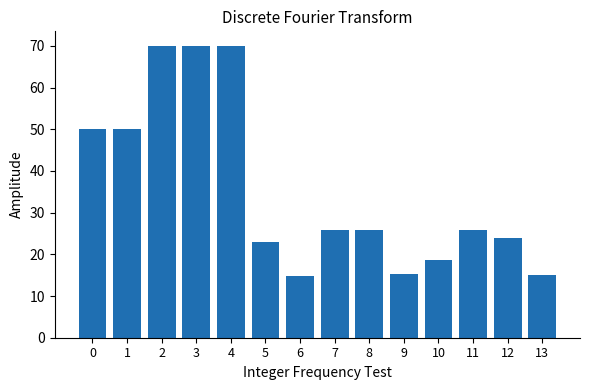

Approximately how many times larger is the value at 10 compared to 3?

0.3